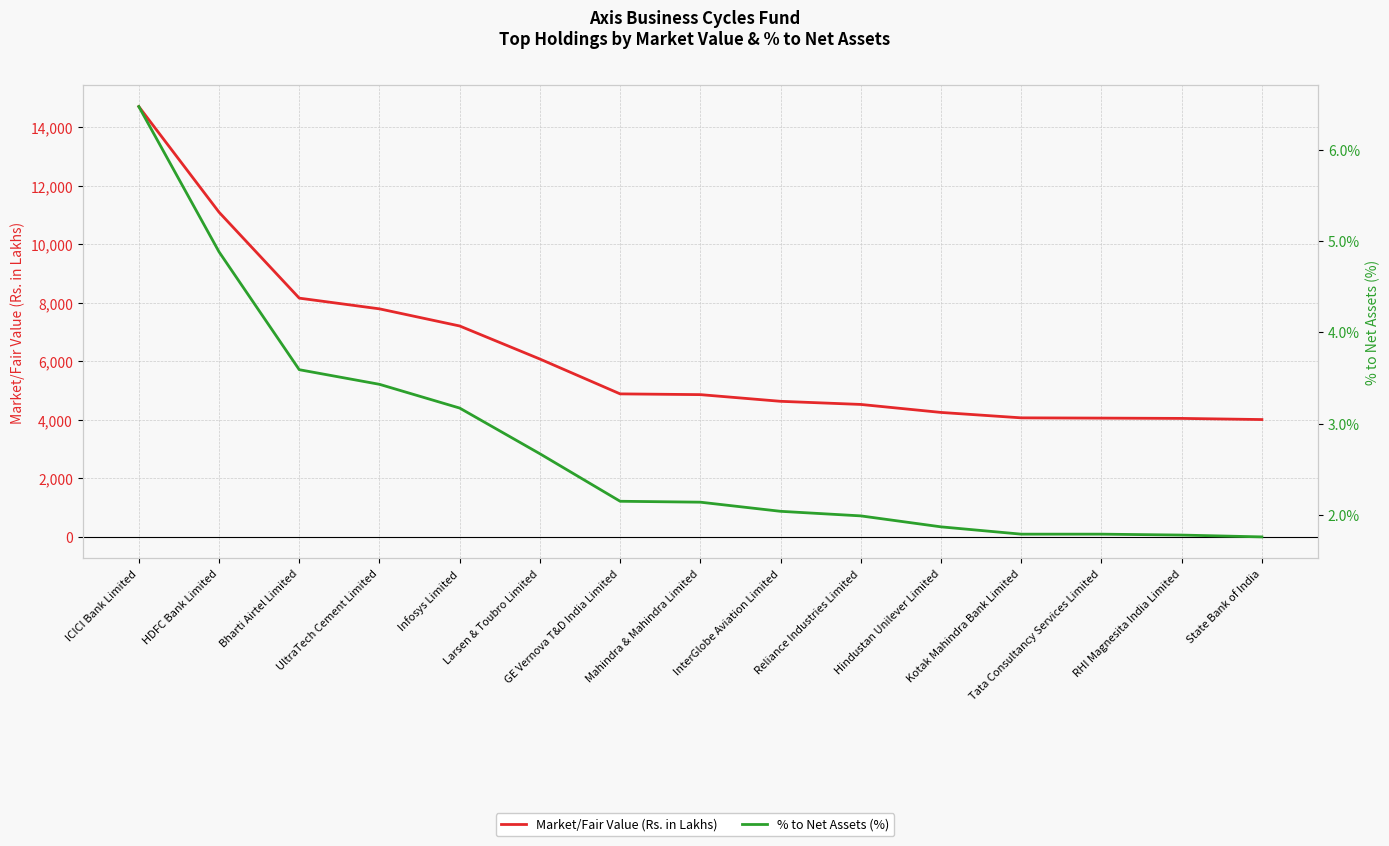

True or false: Market/Fair Value (Rs. in Lakhs) has a value of 2058.8 at Tata Consultancy Services Limited.

False